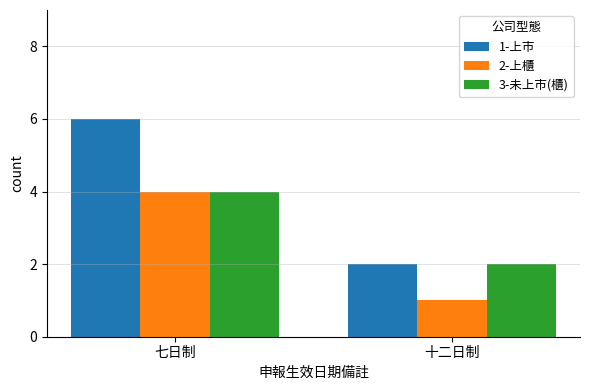

Which series has the largest total across all categories?

1-上市